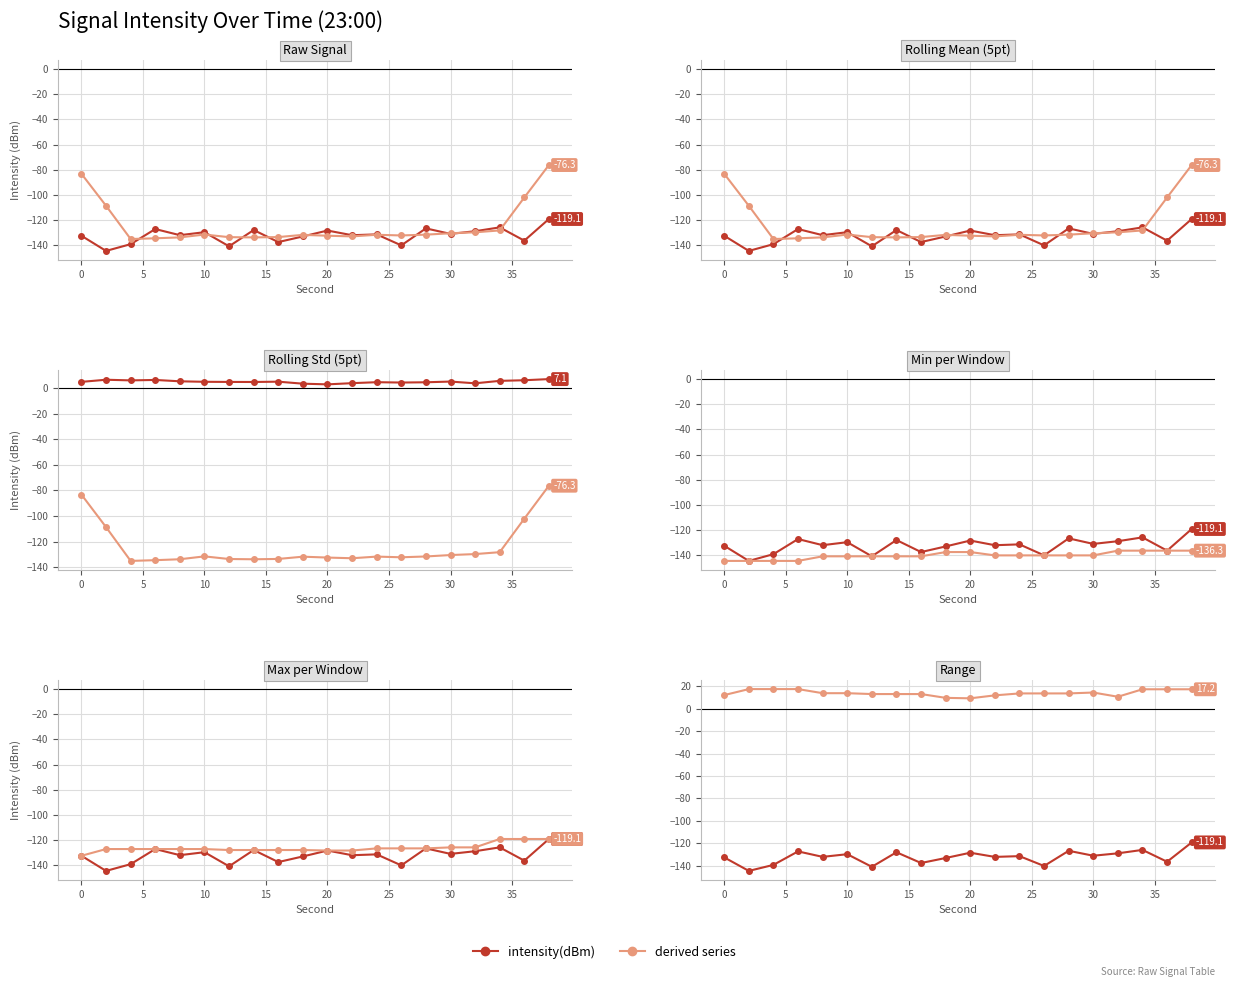

Where does the intensity(dBm) series first go above -131?

6